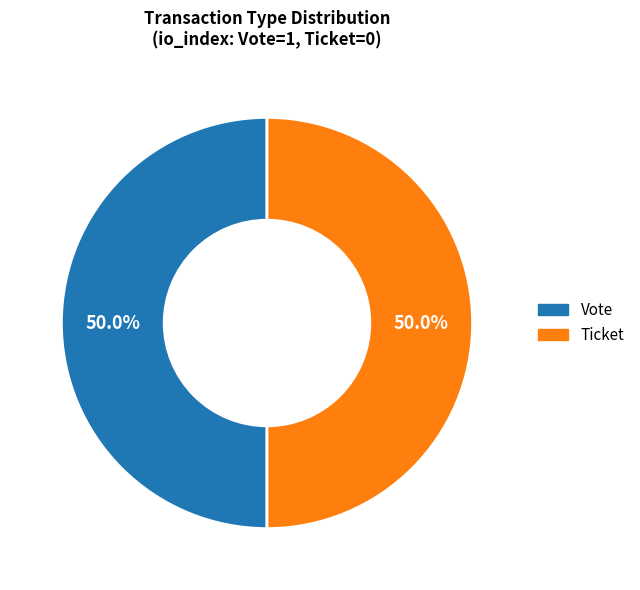

Count the number of slices in the pie.

2